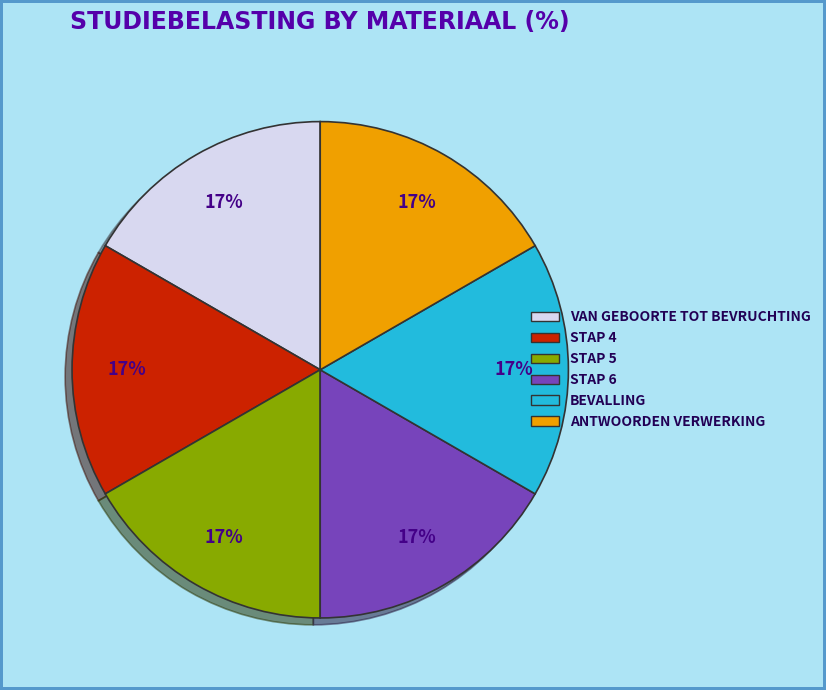

How many segments does this pie chart have?

6